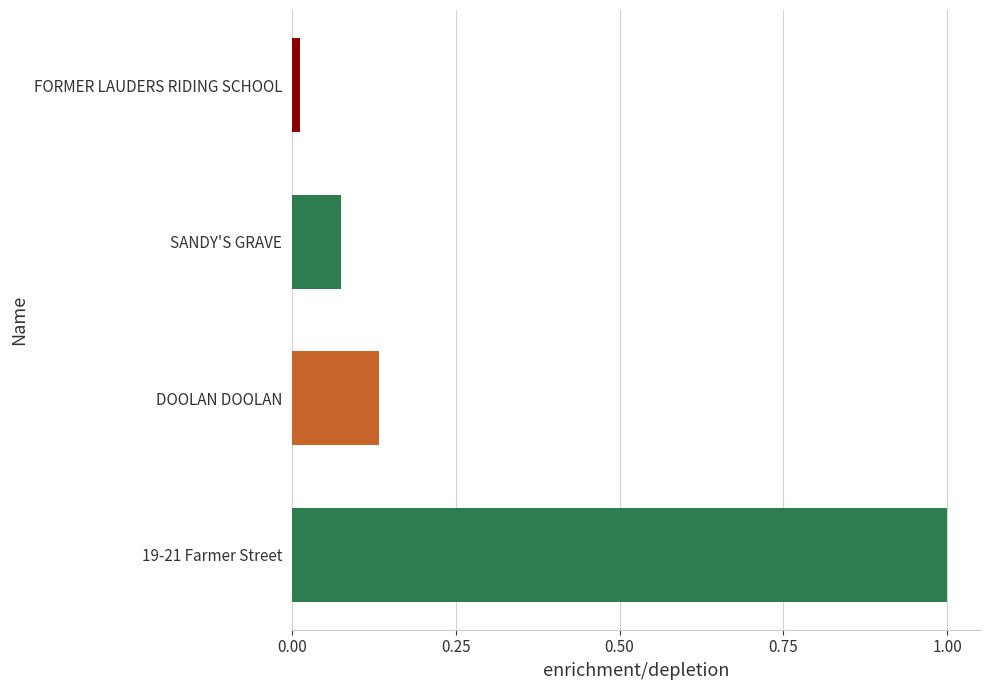

Is it true that the value at DOOLAN DOOLAN is 0.2?

False